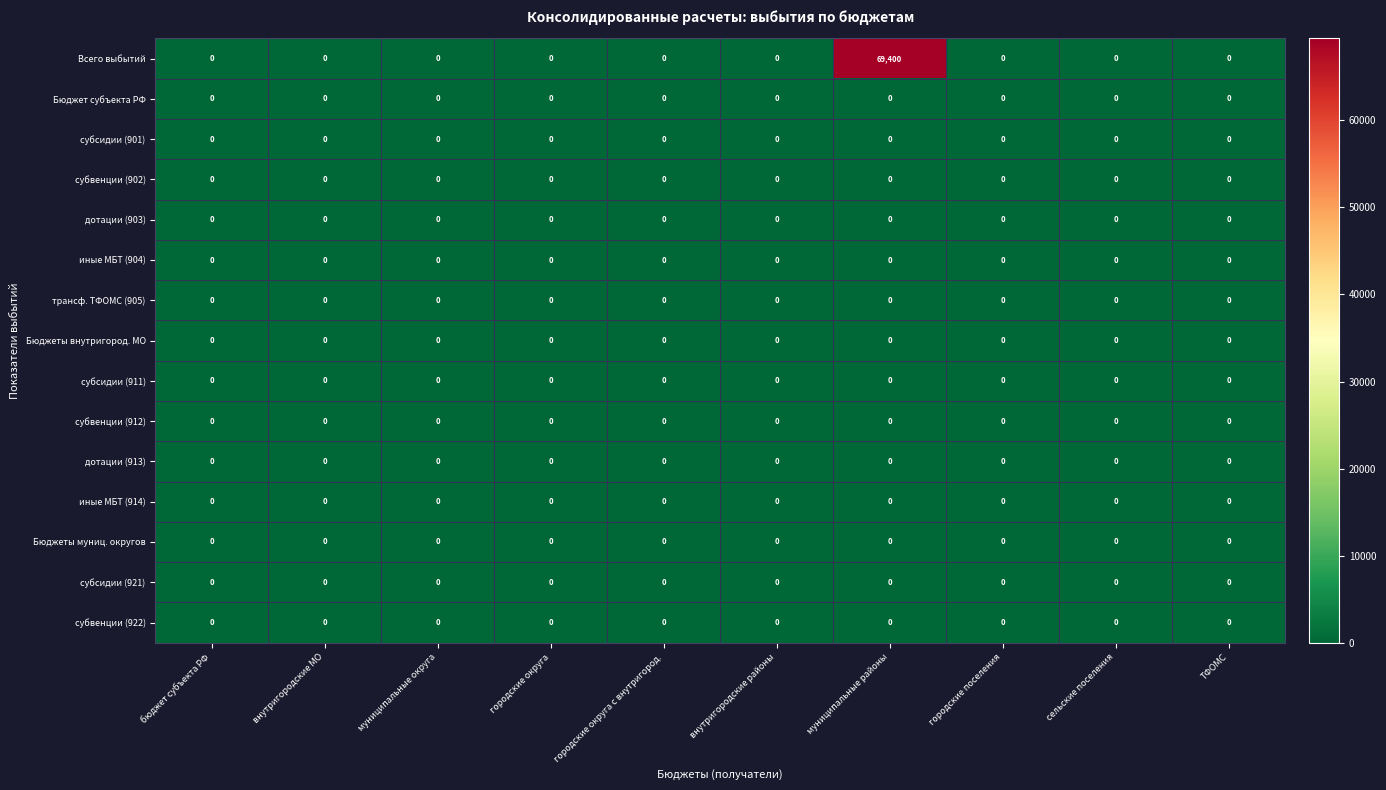

Which series has the largest range (max minus min)?

Всего выбытий